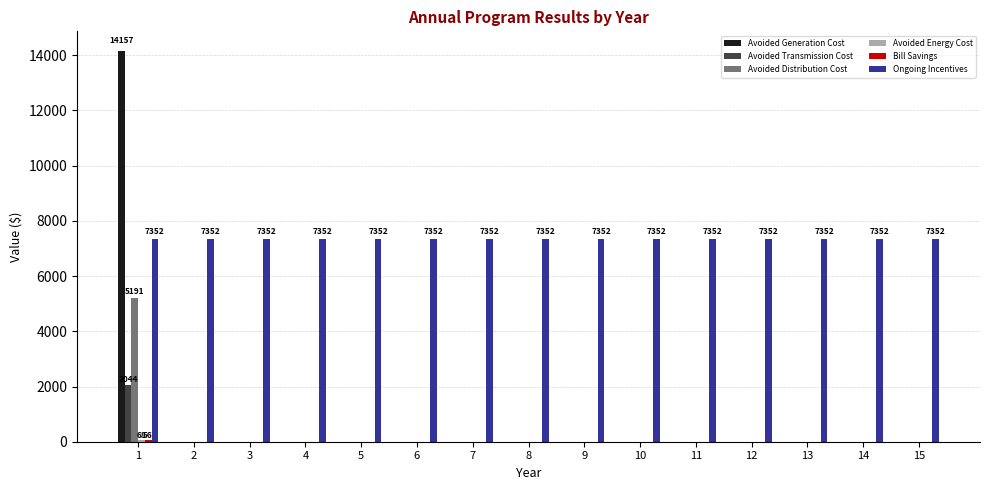

The value of Avoided Generation Cost at 15 is 0.0. True or false?

True